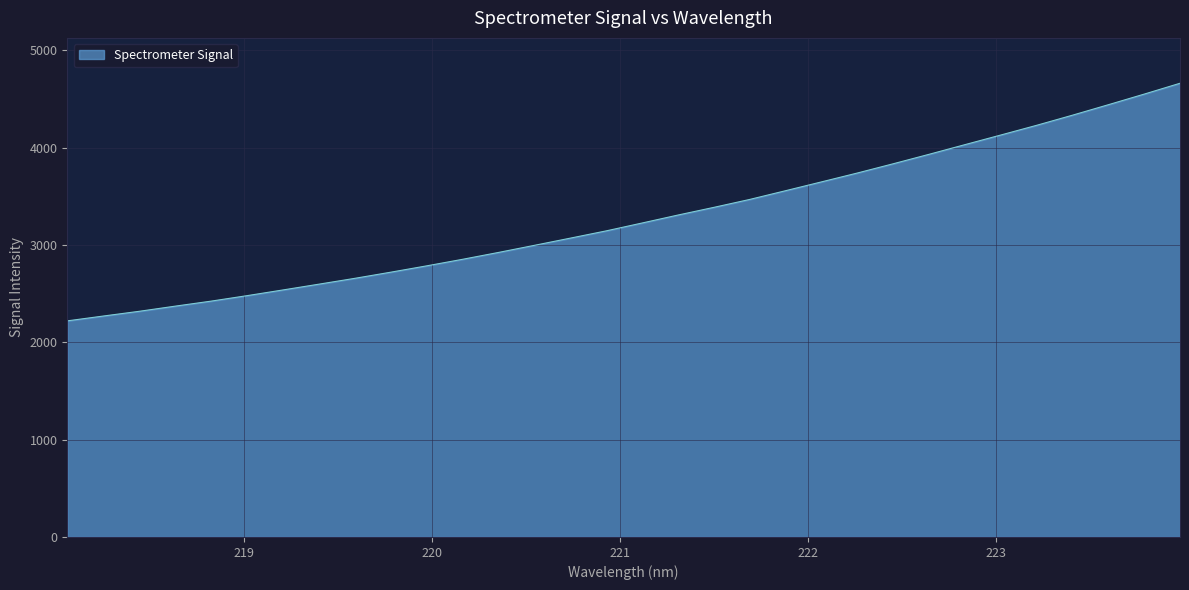

What is the smallest value displayed?

2220.3